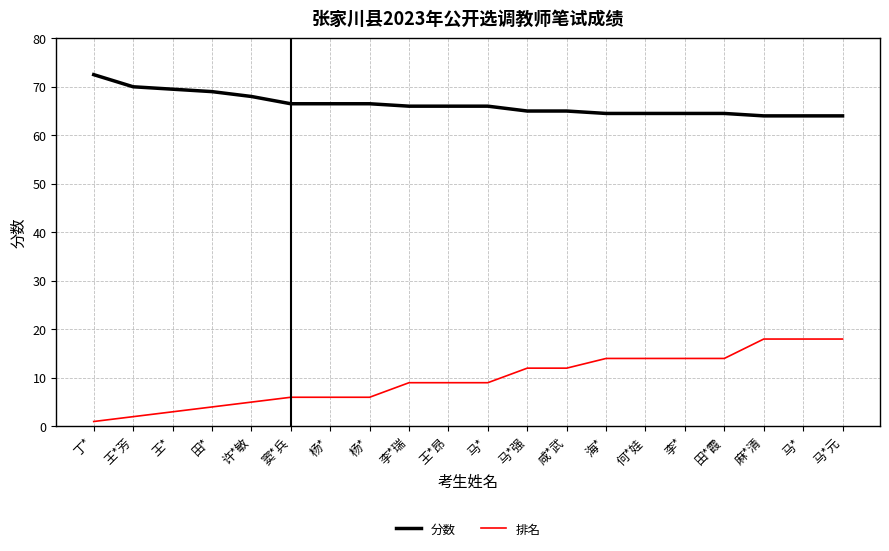

Reading left to right, transcribe all the data shown in this chart.

分数: 丁*=72.5	王*芳=70.0	王*=69.5	田*=69.0	许*敏=68.0	窦*兵=66.5	杨*=66.5	杨*=66.5	李*瑞=66.0	王*昂=66.0	马*=66.0	马*强=65.0	咸*武=65.0	海*=64.5	何*娃=64.5	李*=64.5	田*霞=64.5	麻*清=64.0	马*=64.0	马*元=64.0
排名: 丁*=1.0	王*芳=2.0	王*=3.0	田*=4.0	许*敏=5.0	窦*兵=6.0	杨*=6.0	杨*=6.0	李*瑞=9.0	王*昂=9.0	马*=9.0	马*强=12.0	咸*武=12.0	海*=14.0	何*娃=14.0	李*=14.0	田*霞=14.0	麻*清=18.0	马*=18.0	马*元=18.0